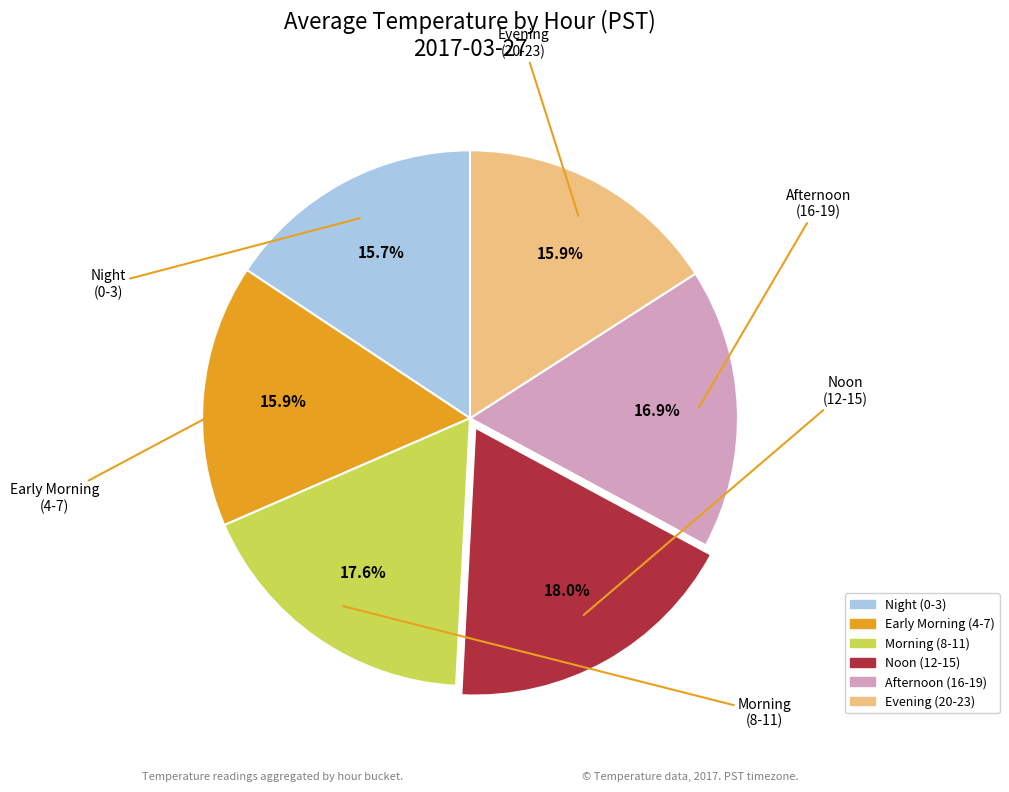

Does any single category account for the majority?

No